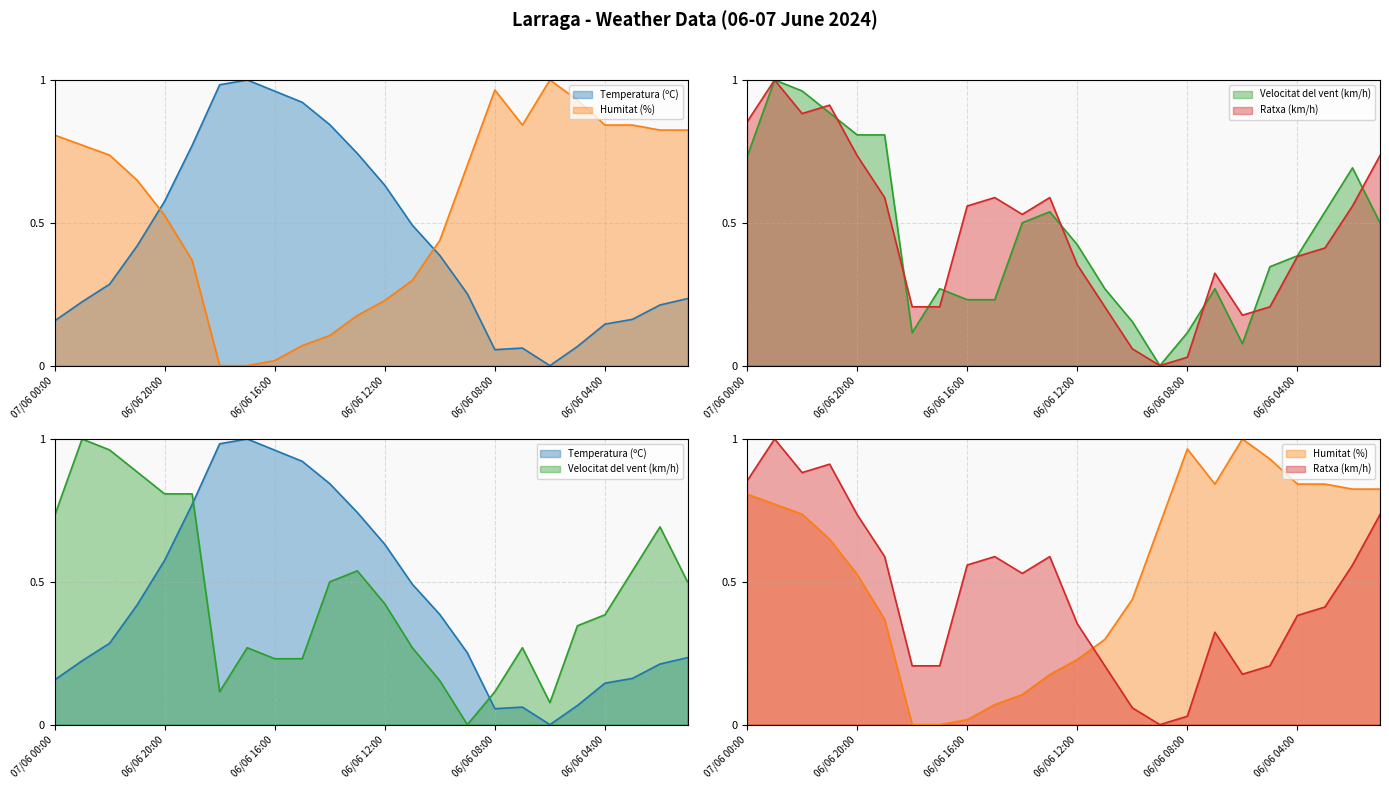

What is the label of the 6th point from the left?

06/06 04:00